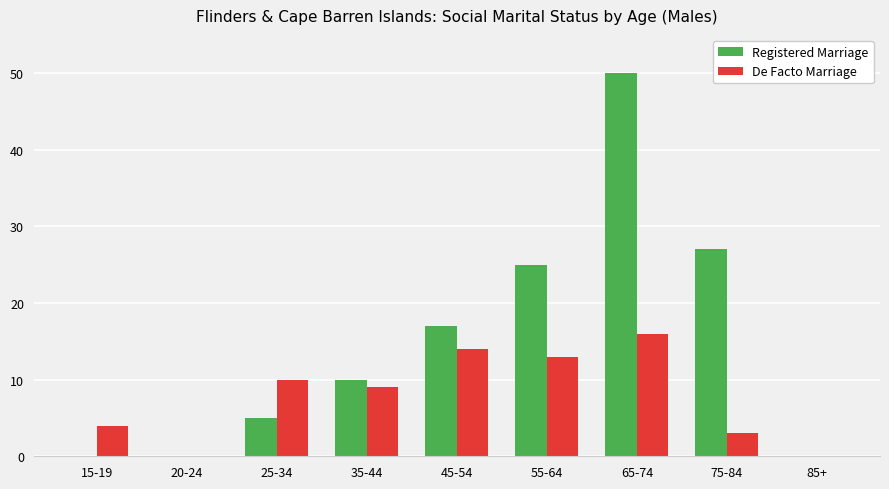

Is it true that Registered Marriage equals 50 at 65-74?

True